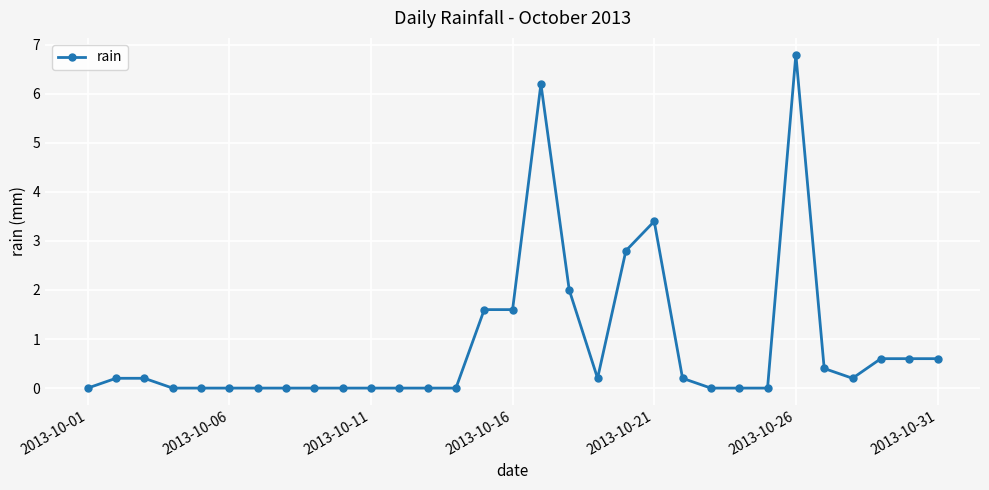

What is the value of the 16th point from the left?

1.6